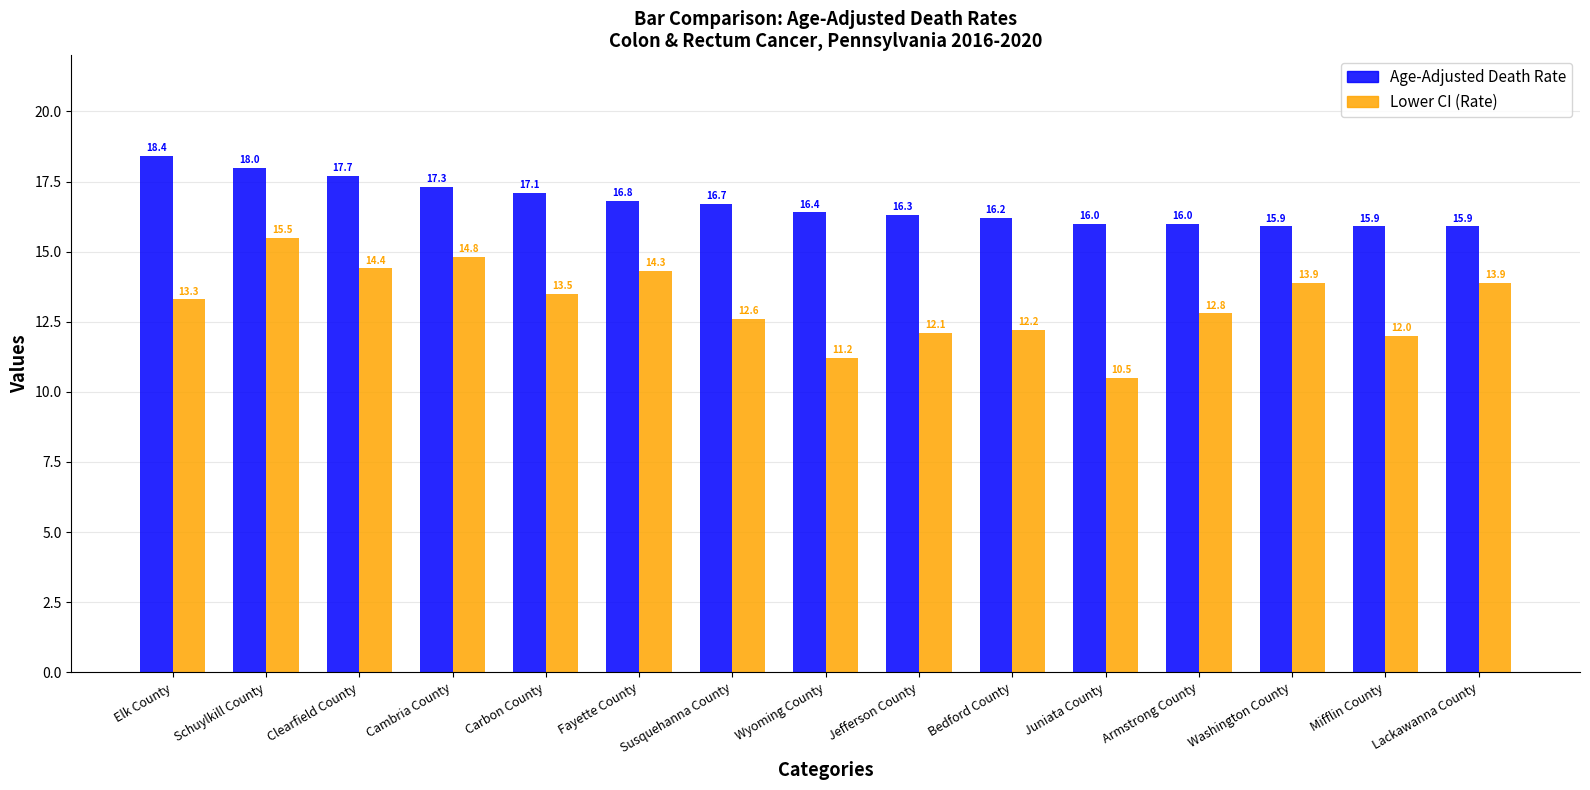

Rank the series by their average value, from lowest to highest.

Lower CI (Rate), Age-Adjusted Death Rate